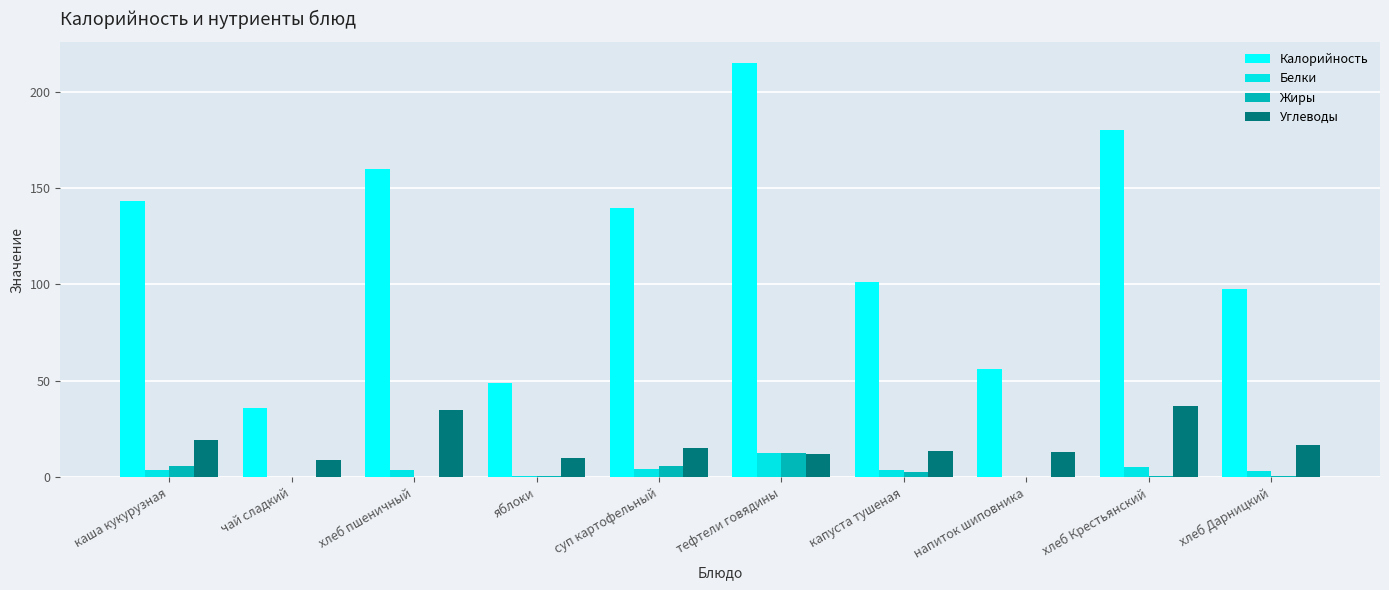

Are the bars grouped side by side (vs. stacked)?

Yes